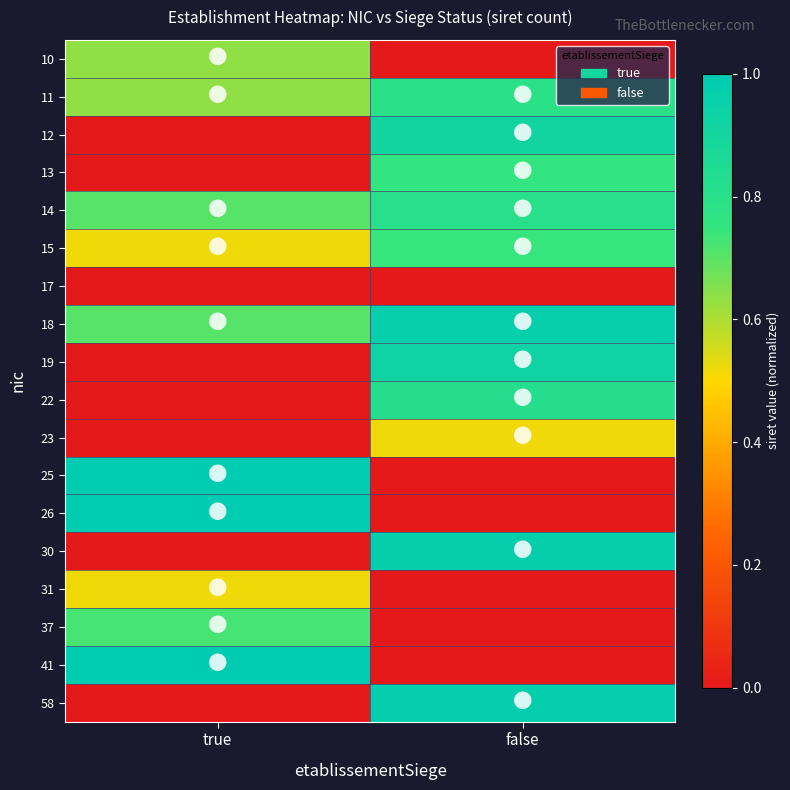

What is the total value across all series at true?

7.4